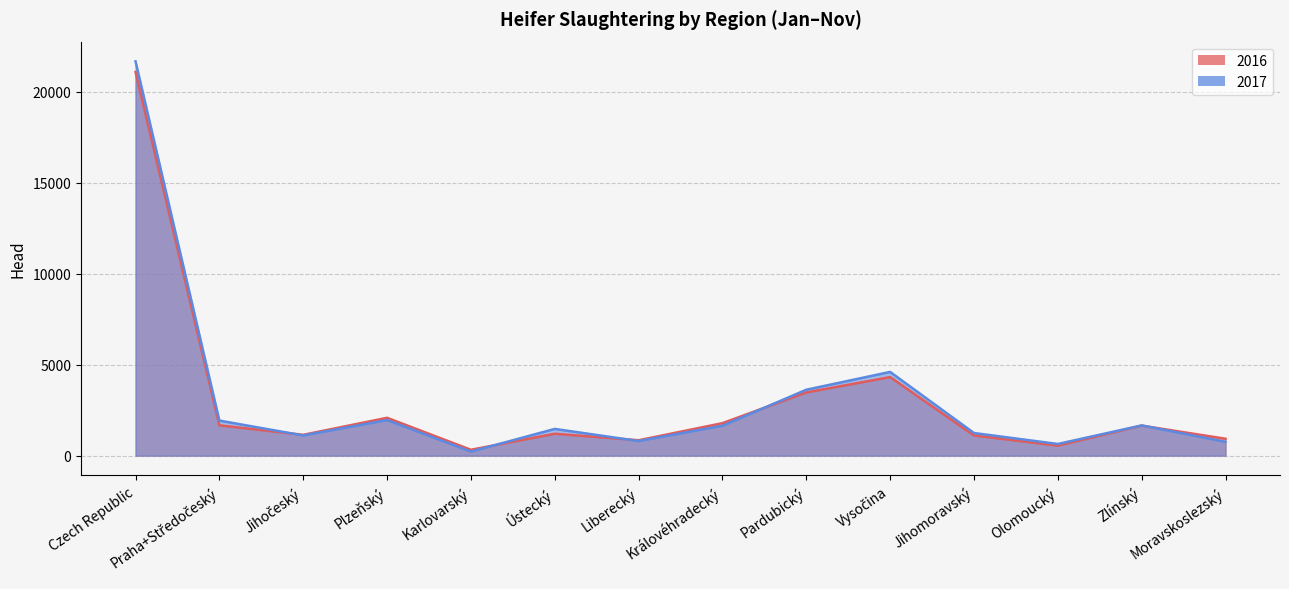

What is the difference between the second highest and minimum values in the 2016 series?

3993